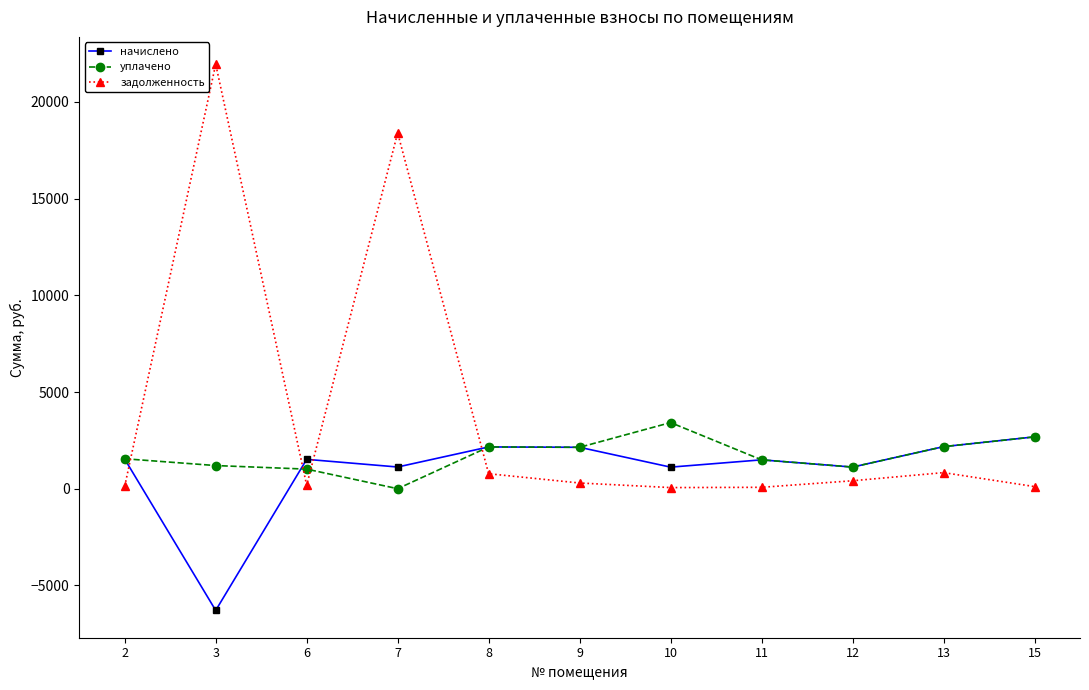

Where is the first local minimum for начислено?

3